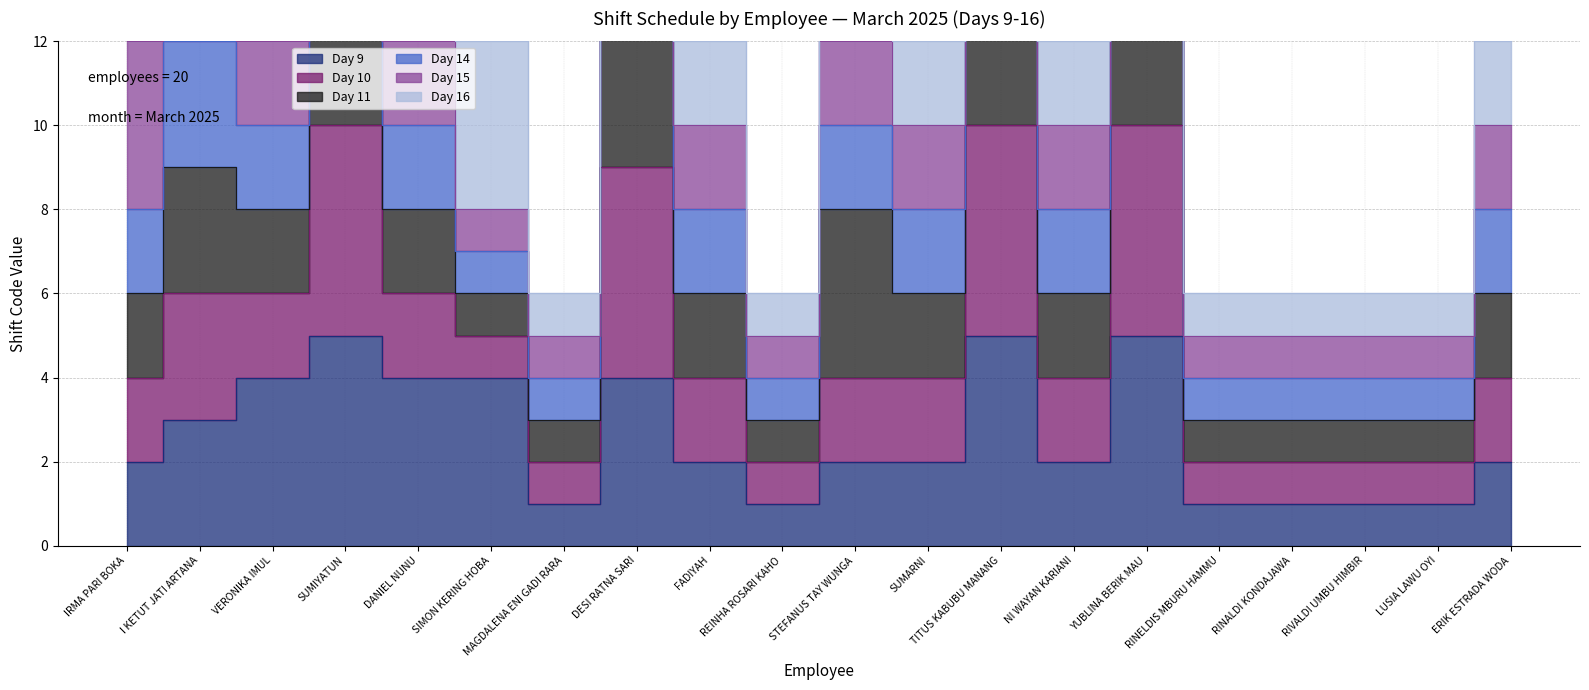

In Day 9, how many points are higher than both neighbors (excluding endpoints)?

4